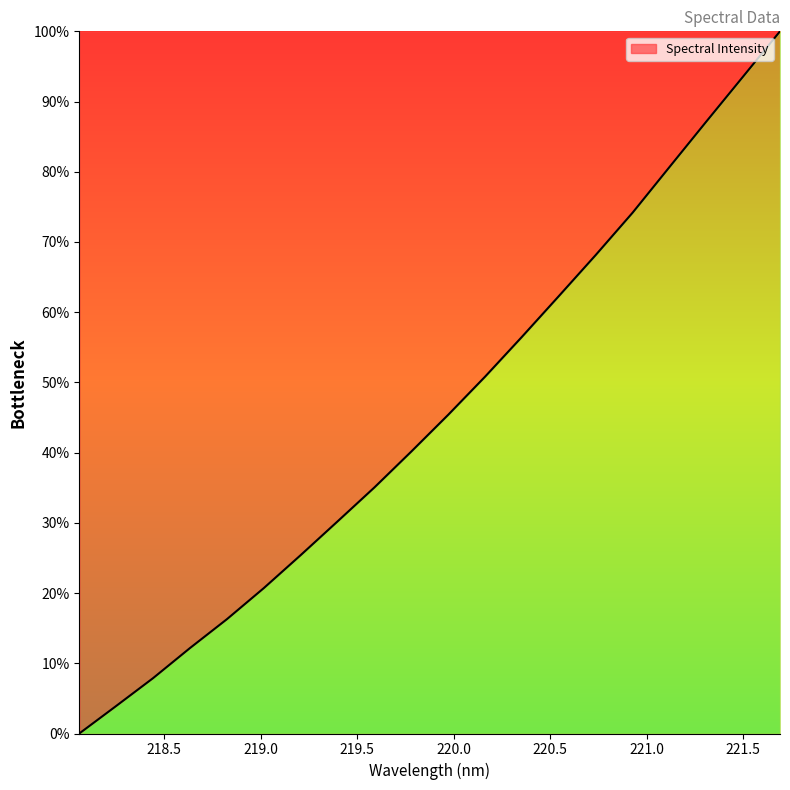

Does the chart display data point markers on the line(s)?

No